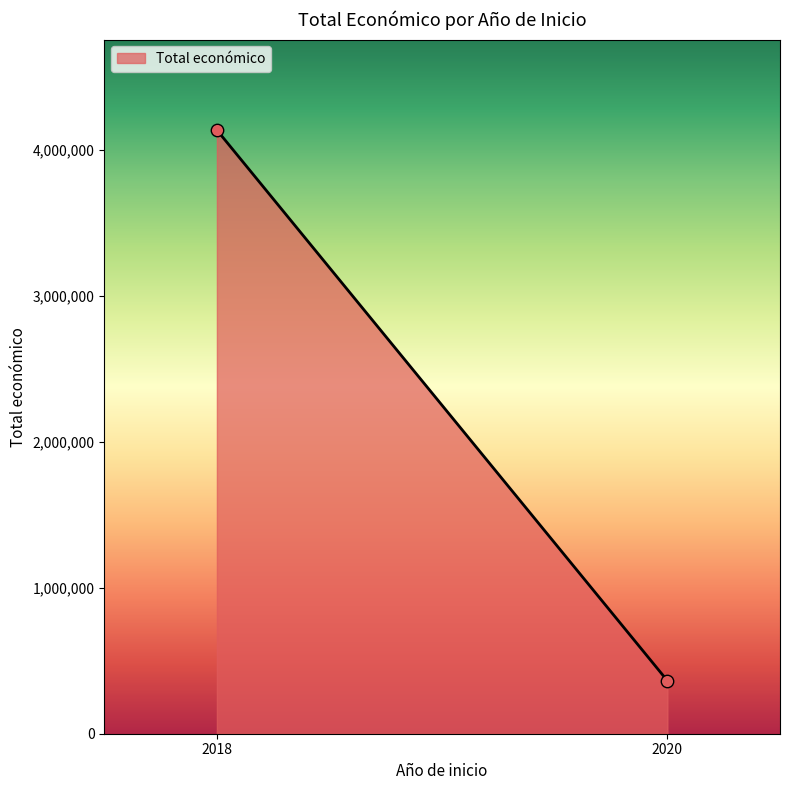

What is the range of Y values (max minus min)?

3774261